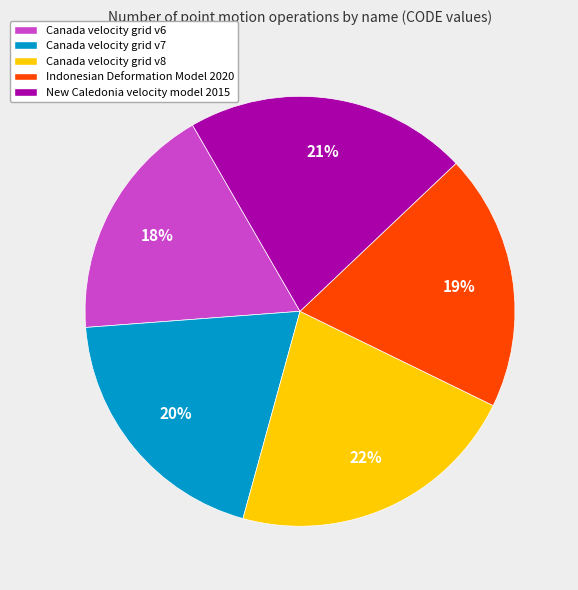

Between Canada velocity grid v7 and New Caledonia velocity model 2015, which is larger?

New Caledonia velocity model 2015